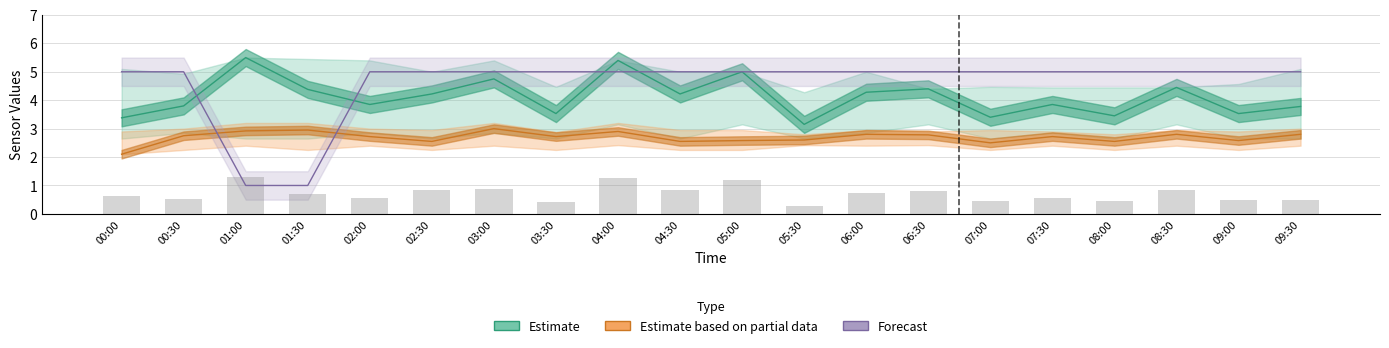

The SDS_P1 (Estimate) series shows 1.7 at 05:30. True or false?

False